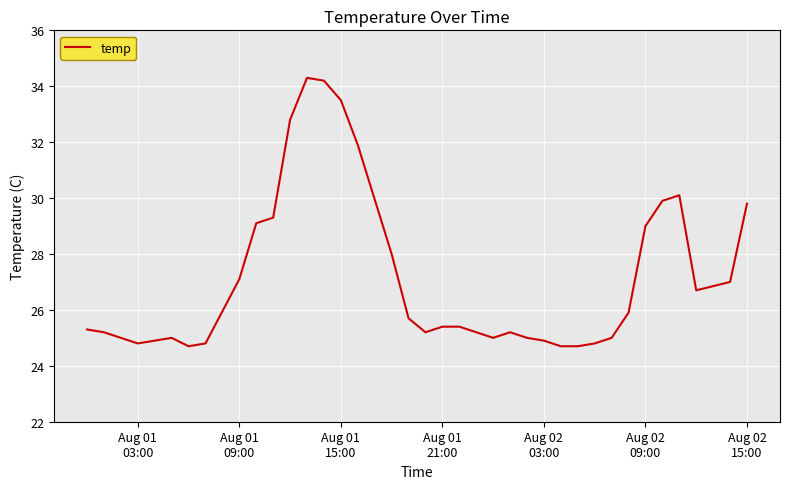

What is the maximum value shown in the chart?

34.3